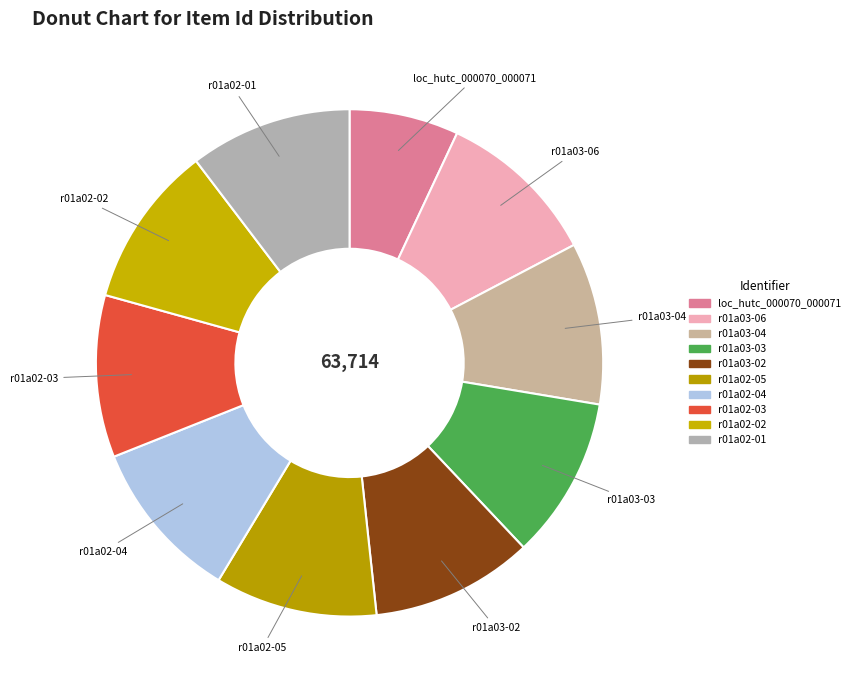

How many slices are in this pie chart?

10